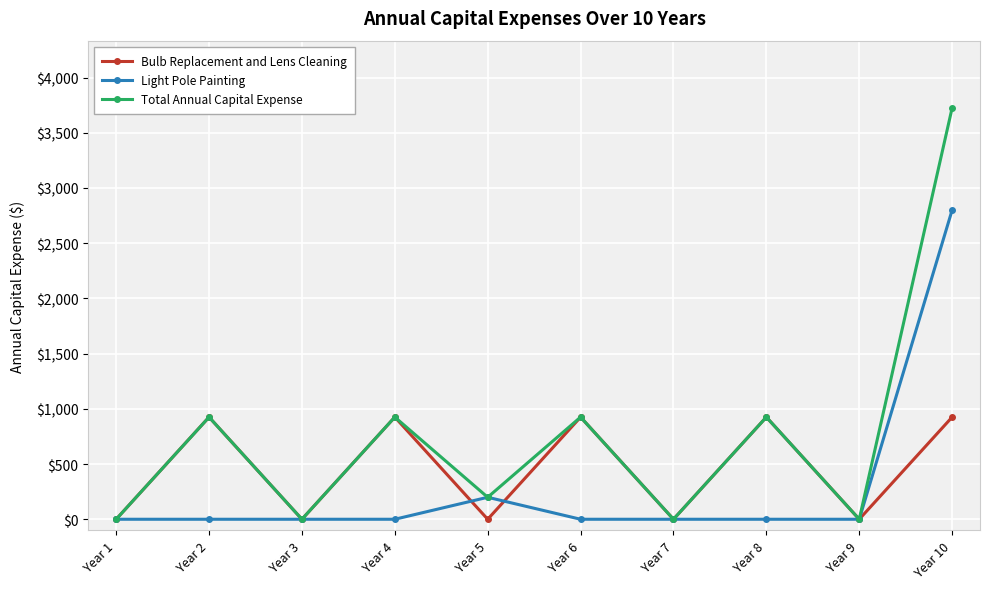

At which category is the sum across all series the highest?

Year 10